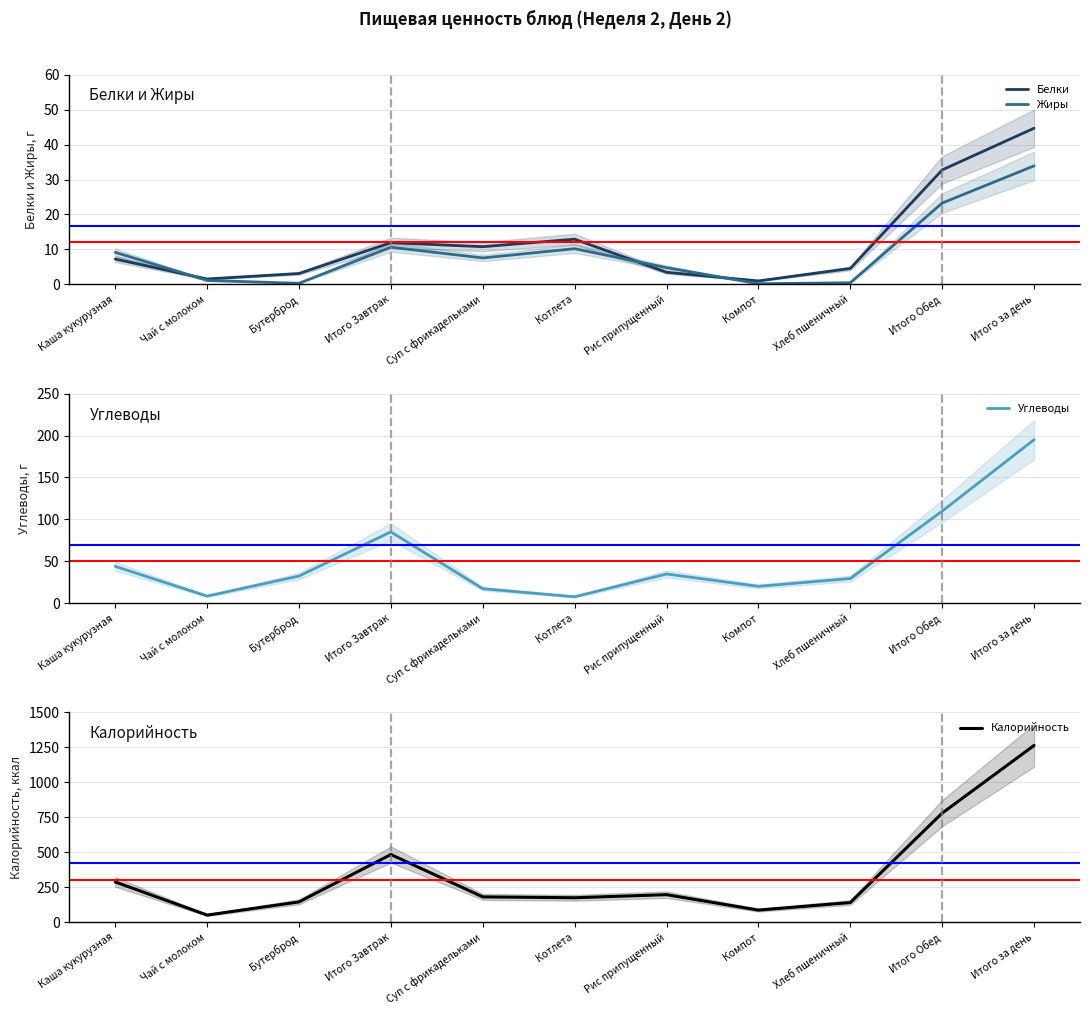

Where is the first local minimum for Углеводы?

Чай с молоком